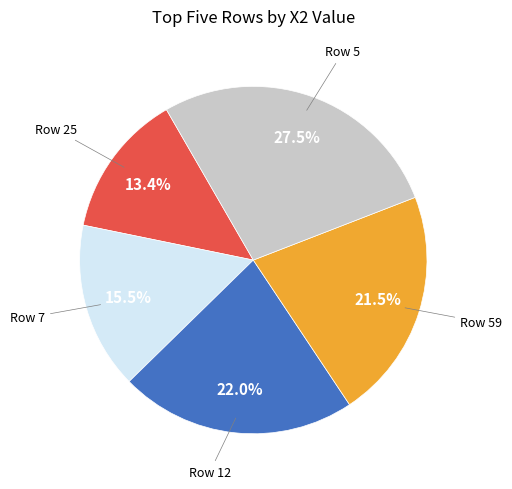

Is there any slice that represents more than half of the pie?

No